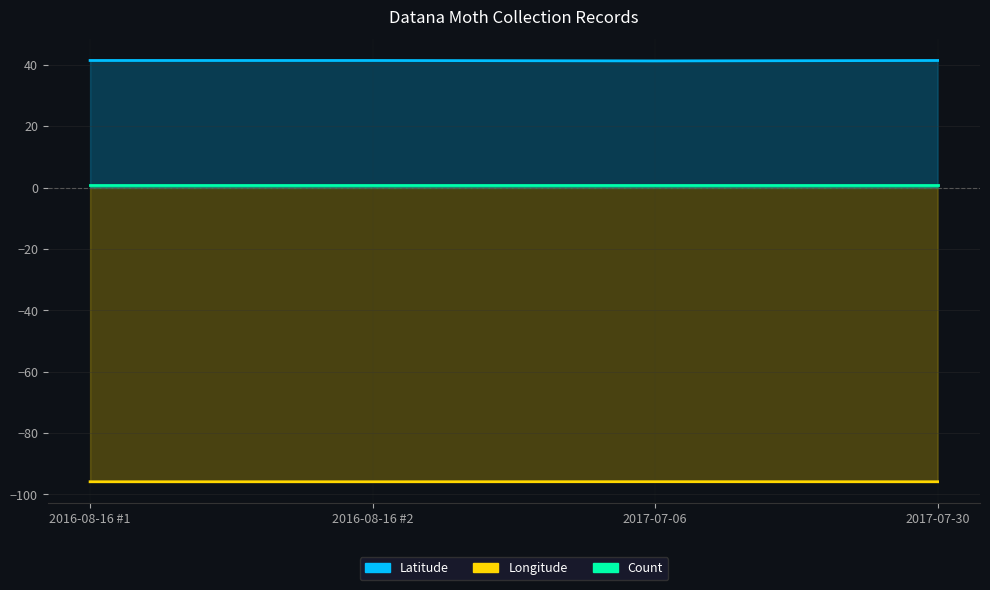

List the labels in order of Longitude value, largest first.

2017-07-06, 2016-08-16, 2016-08-16, 2017-07-30